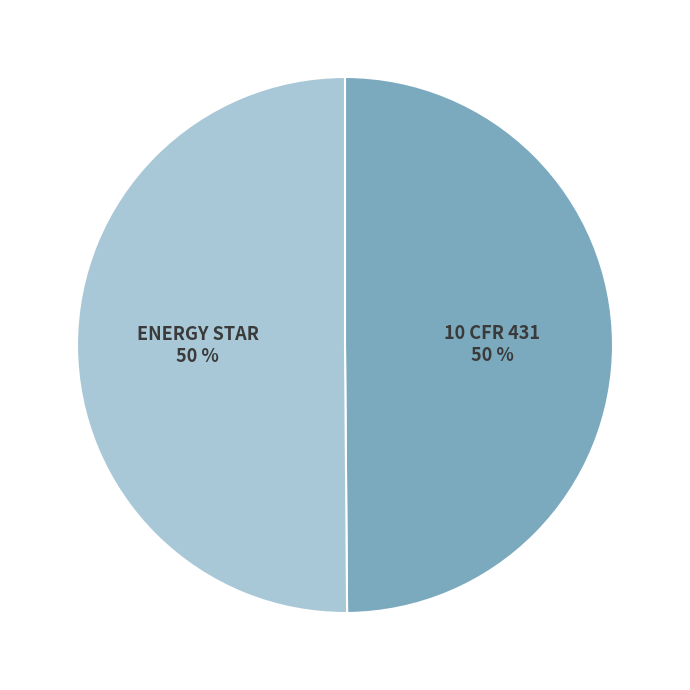

To the nearest percent, what is the average slice percentage?

50%